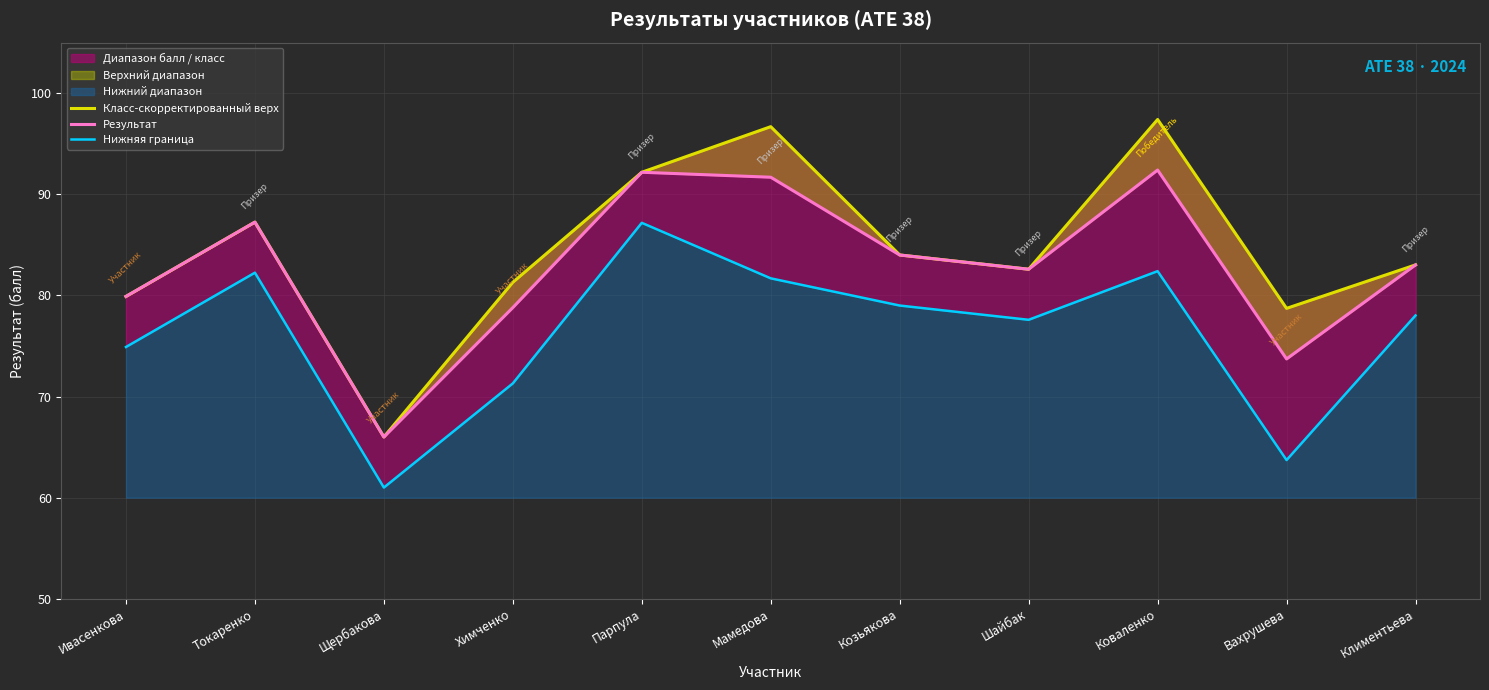

How many data points in Результат are above 83?

6